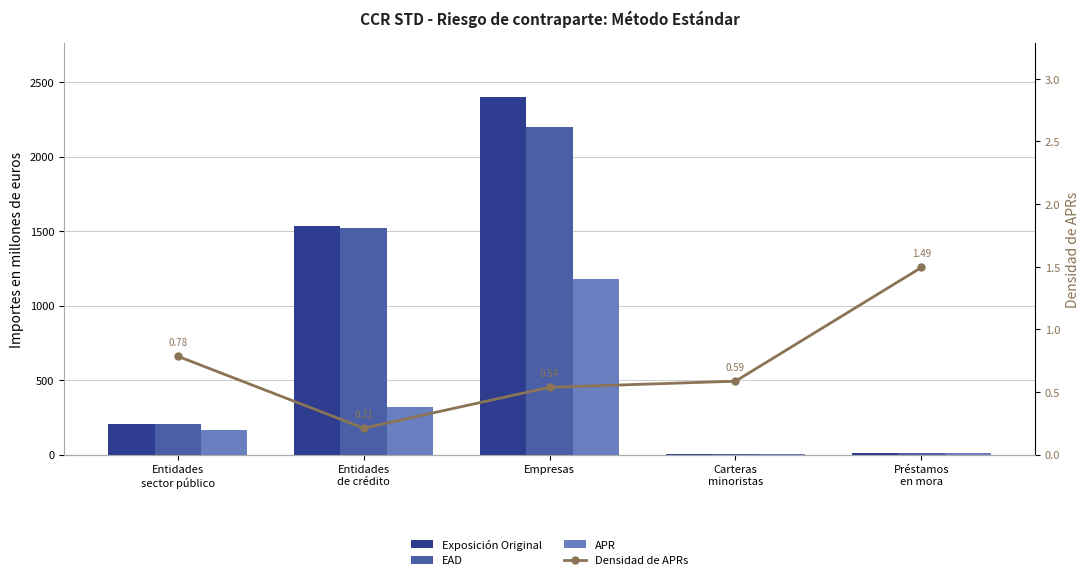

At Entidades
sector público, list the series in order from smallest to largest.

Densidad de APRs, APR, EAD, Exposición Original